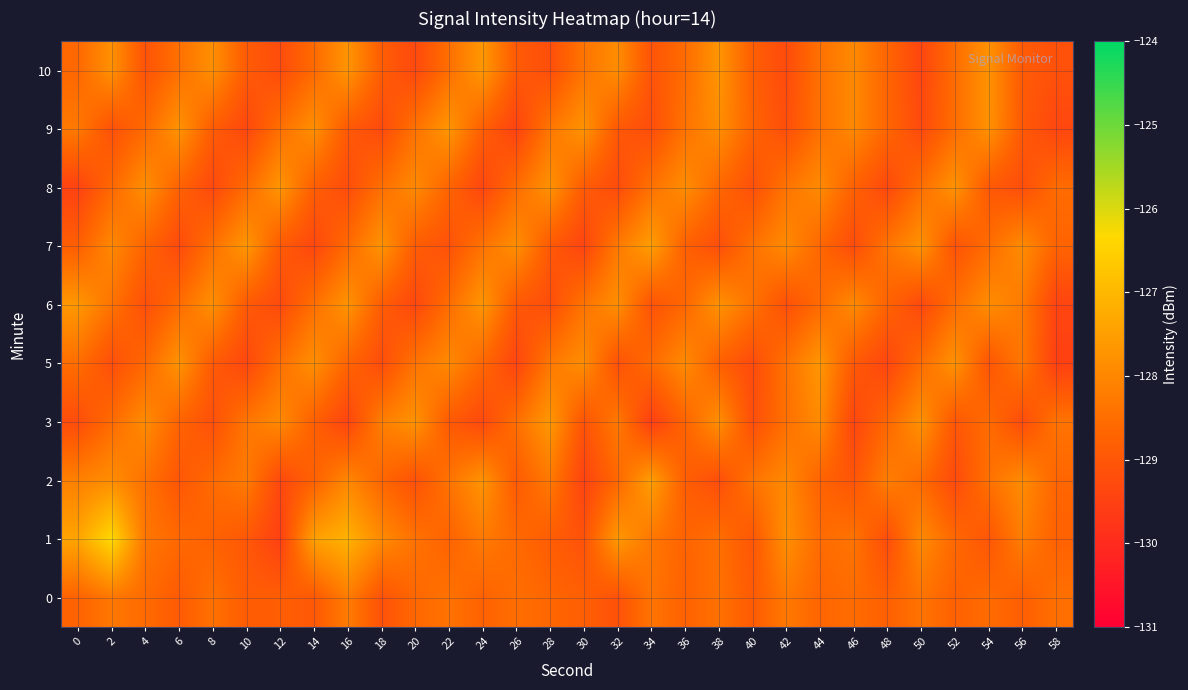

Which category has the lowest value across all series?

34